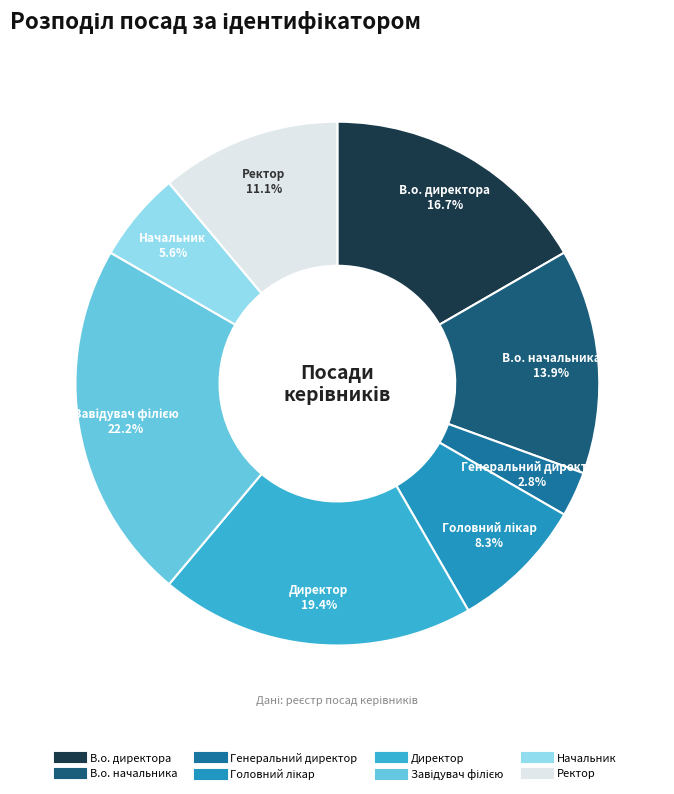

Count the number of slices in the pie.

8